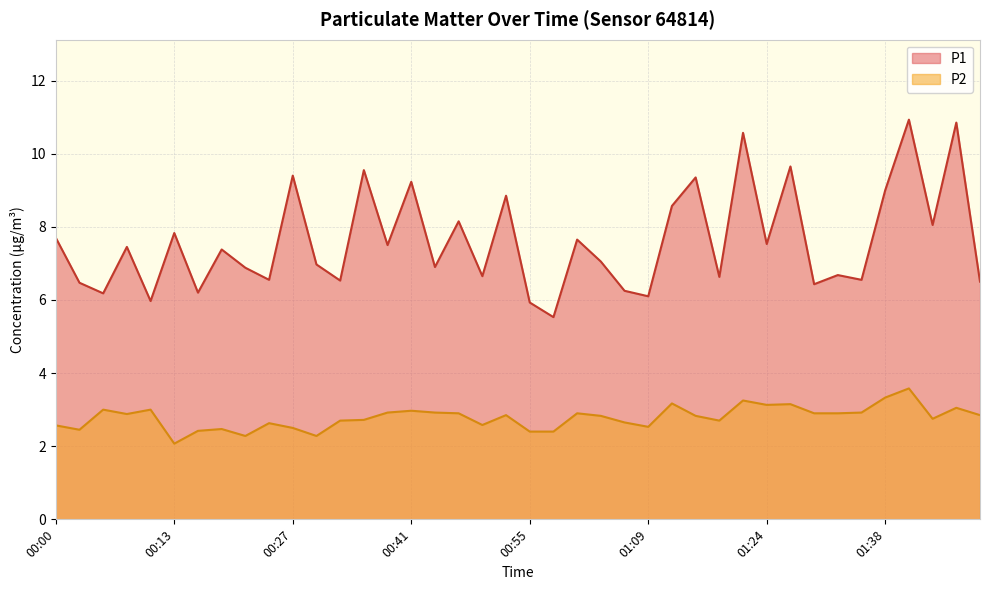

True or false: P1 and P2 intersect in this chart.

False